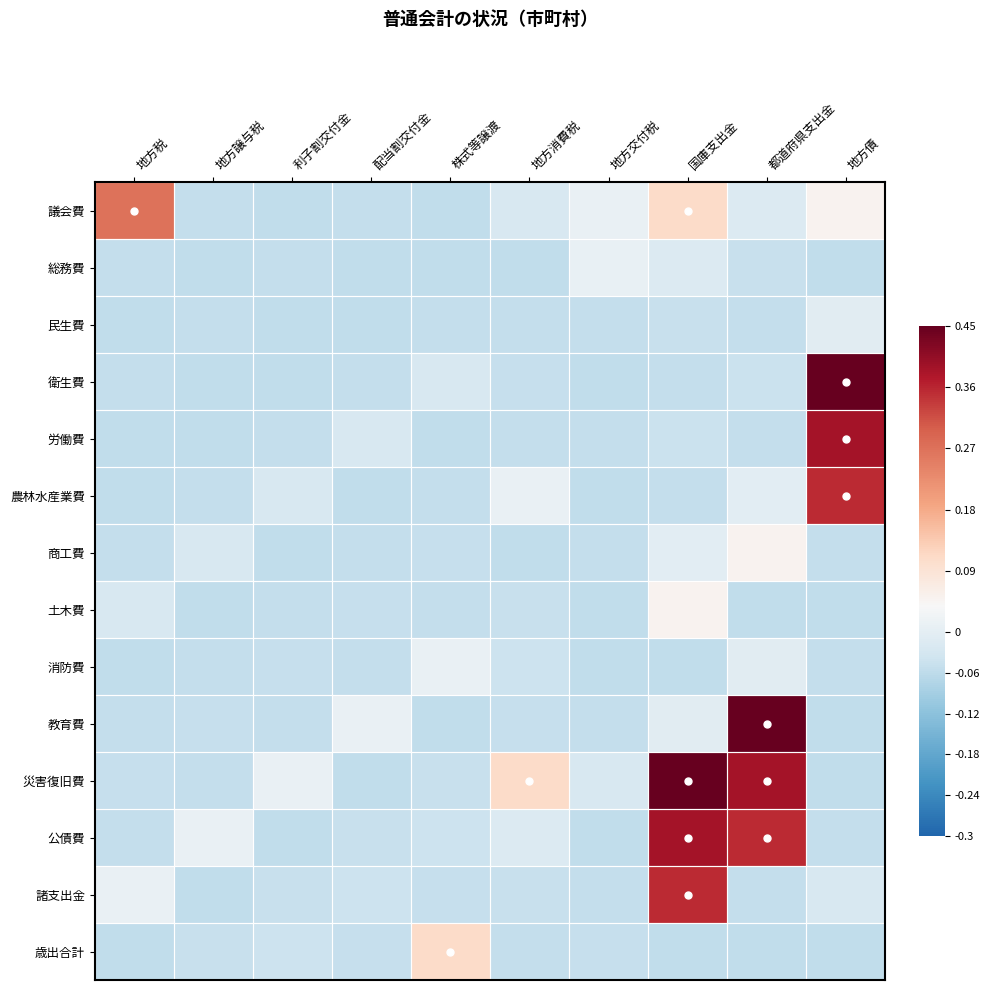

Reading right to left, what are all the values shown in this chart?

議会費: 地方債=0.0	都道府県支出金=-0.0	国庫支出金=0.1	地方交付税=0.0	地方消費税=-0.0	株式等譲渡=-0.1	配当割交付金=-0.1	利子割交付金=-0.1	地方譲与税=-0.1	地方税=0.3
総務費: 地方債=-0.1	都道府県支出金=-0.0	国庫支出金=-0.0	地方交付税=0.0	地方消費税=-0.1	株式等譲渡=-0.1	配当割交付金=-0.1	利子割交付金=-0.1	地方譲与税=-0.1	地方税=-0.1
民生費: 地方債=-0.0	都道府県支出金=-0.1	国庫支出金=-0.0	地方交付税=-0.1	地方消費税=-0.1	株式等譲渡=-0.1	配当割交付金=-0.1	利子割交付金=-0.1	地方譲与税=-0.1	地方税=-0.1
衛生費: 地方債=0.8	都道府県支出金=-0.0	国庫支出金=-0.1	地方交付税=-0.1	地方消費税=-0.1	株式等譲渡=-0.0	配当割交付金=-0.1	利子割交付金=-0.1	地方譲与税=-0.1	地方税=-0.1
労働費: 地方債=0.4	都道府県支出金=-0.1	国庫支出金=-0.0	地方交付税=-0.1	地方消費税=-0.1	株式等譲渡=-0.1	配当割交付金=-0.0	利子割交付金=-0.1	地方譲与税=-0.1	地方税=-0.1
農林水産業費: 地方債=0.4	都道府県支出金=-0.0	国庫支出金=-0.1	地方交付税=-0.1	地方消費税=0.0	株式等譲渡=-0.1	配当割交付金=-0.1	利子割交付金=-0.0	地方譲与税=-0.1	地方税=-0.1
商工費: 地方債=-0.1	都道府県支出金=0.0	国庫支出金=-0.0	地方交付税=-0.1	地方消費税=-0.1	株式等譲渡=-0.1	配当割交付金=-0.1	利子割交付金=-0.1	地方譲与税=-0.0	地方税=-0.1
土木費: 地方債=-0.1	都道府県支出金=-0.1	国庫支出金=0.0	地方交付税=-0.1	地方消費税=-0.0	株式等譲渡=-0.1	配当割交付金=-0.1	利子割交付金=-0.1	地方譲与税=-0.1	地方税=-0.0
消防費: 地方債=-0.1	都道府県支出金=-0.0	国庫支出金=-0.1	地方交付税=-0.1	地方消費税=-0.0	株式等譲渡=0.0	配当割交付金=-0.1	利子割交付金=-0.1	地方譲与税=-0.1	地方税=-0.1
教育費: 地方債=-0.1	都道府県支出金=0.8	国庫支出金=-0.0	地方交付税=-0.1	地方消費税=-0.0	株式等譲渡=-0.1	配当割交付金=0.0	利子割交付金=-0.1	地方譲与税=-0.1	地方税=-0.1
災害復旧費: 地方債=-0.1	都道府県支出金=0.4	国庫支出金=0.8	地方交付税=-0.0	地方消費税=0.1	株式等譲渡=-0.0	配当割交付金=-0.1	利子割交付金=0.0	地方譲与税=-0.1	地方税=-0.1
公債費: 地方債=-0.1	都道府県支出金=0.4	国庫支出金=0.4	地方交付税=-0.1	地方消費税=-0.0	株式等譲渡=-0.0	配当割交付金=-0.0	利子割交付金=-0.1	地方譲与税=0.0	地方税=-0.1
諸支出金: 地方債=-0.0	都道府県支出金=-0.1	国庫支出金=0.4	地方交付税=-0.1	地方消費税=-0.0	株式等譲渡=-0.0	配当割交付金=-0.0	利子割交付金=-0.0	地方譲与税=-0.1	地方税=0.0
歳出合計: 地方債=-0.1	都道府県支出金=-0.1	国庫支出金=-0.1	地方交付税=-0.1	地方消費税=-0.1	株式等譲渡=0.1	配当割交付金=-0.0	利子割交付金=-0.0	地方譲与税=-0.0	地方税=-0.1